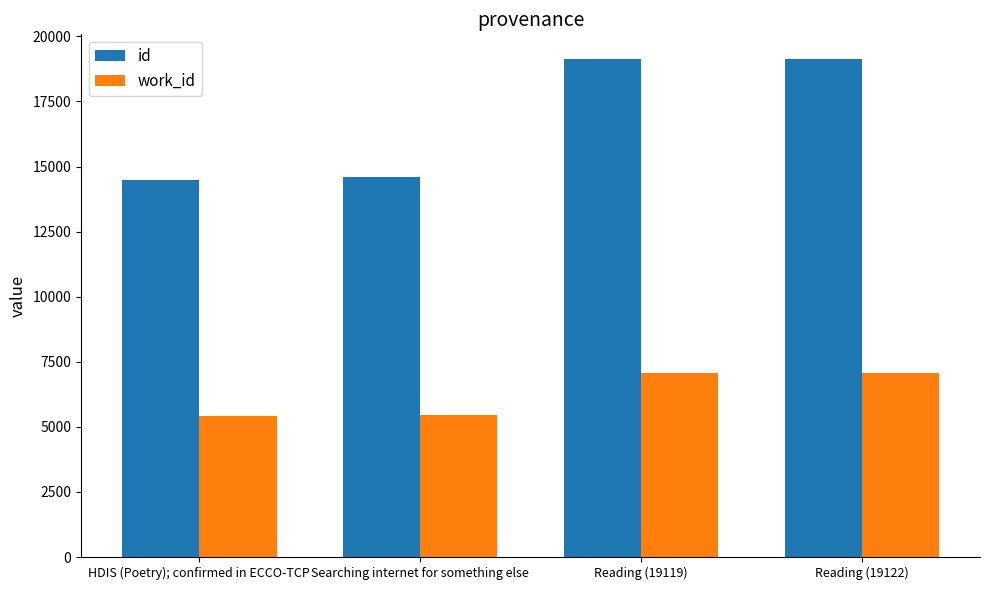

How many series are shown in this chart?

2